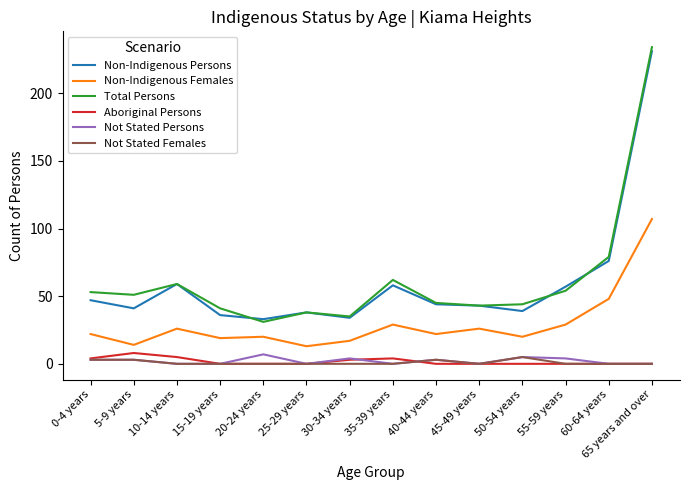

True or false: Total Persons and Not Stated Females cross at least once.

False